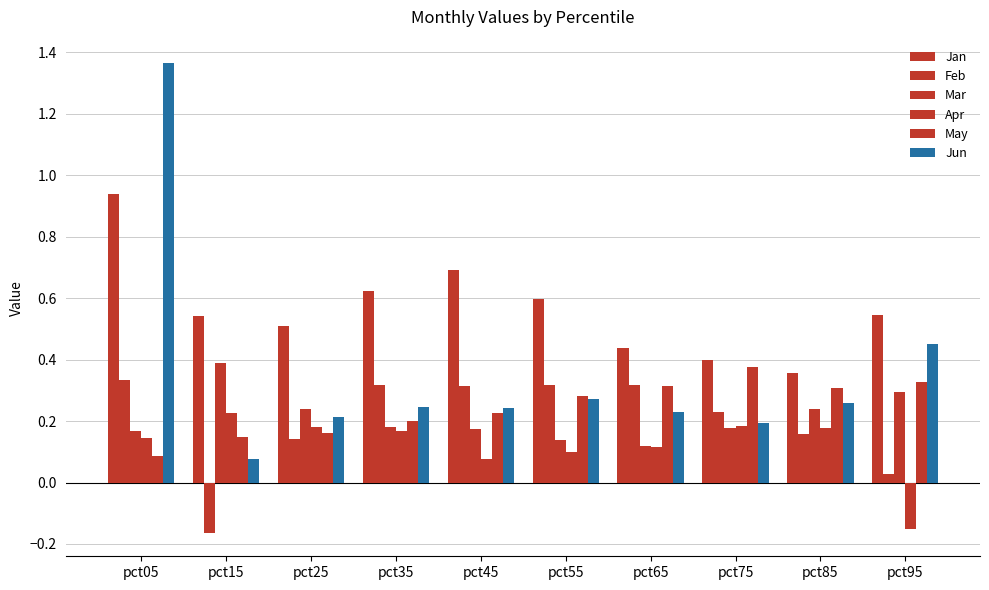

At which category is the sum across all series the highest?

pct05